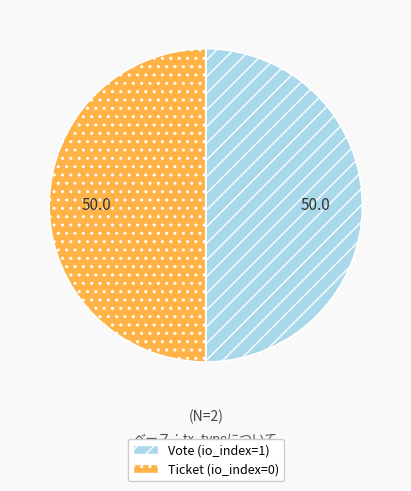

Combined, do Ticket (io_index=0) and Vote (io_index=1) account for over 50%?

Yes